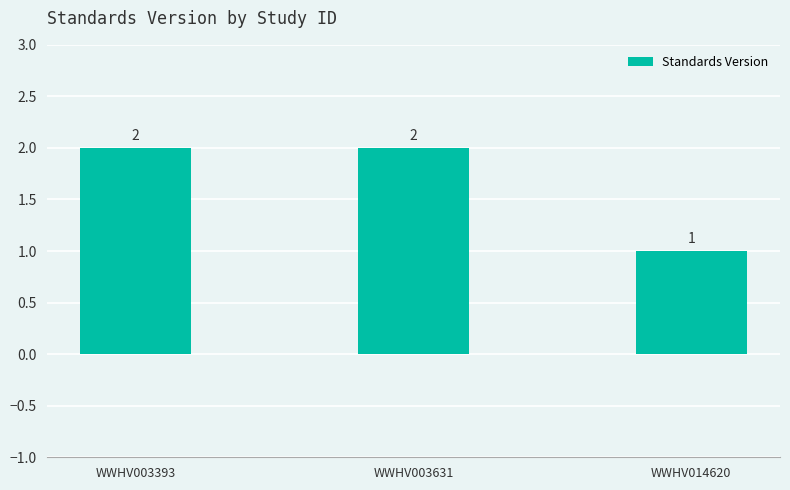

What is the greatest value displayed?

2